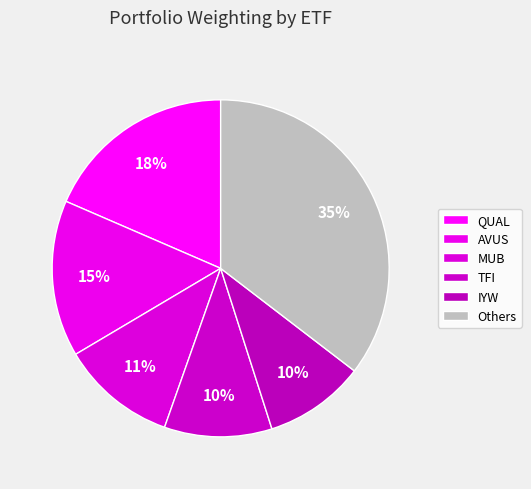

How much of the chart is everything except TFI?

89.7%